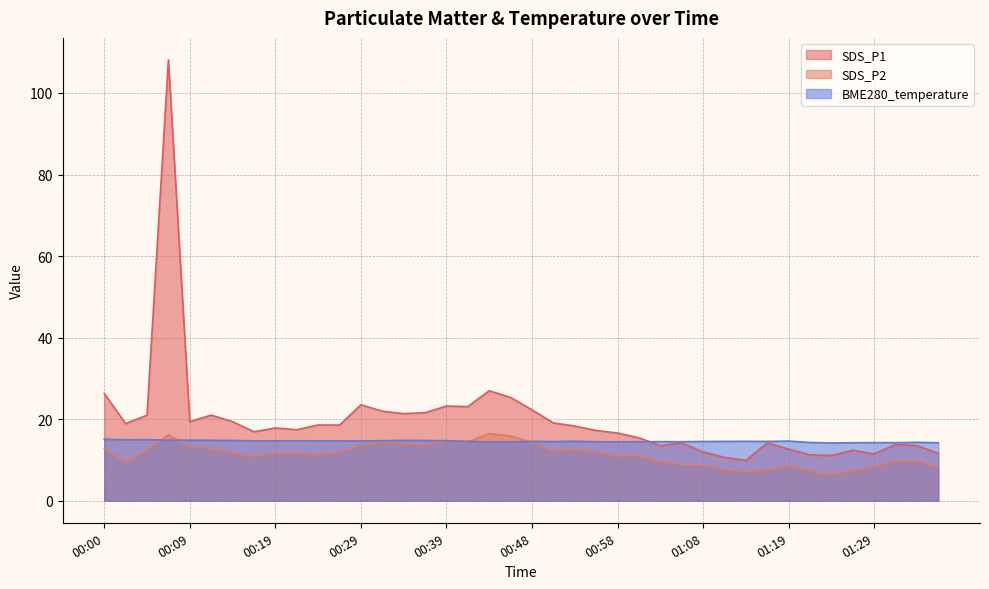

True or false: BME280_temperature has more than 1 points higher than both neighbors.

True